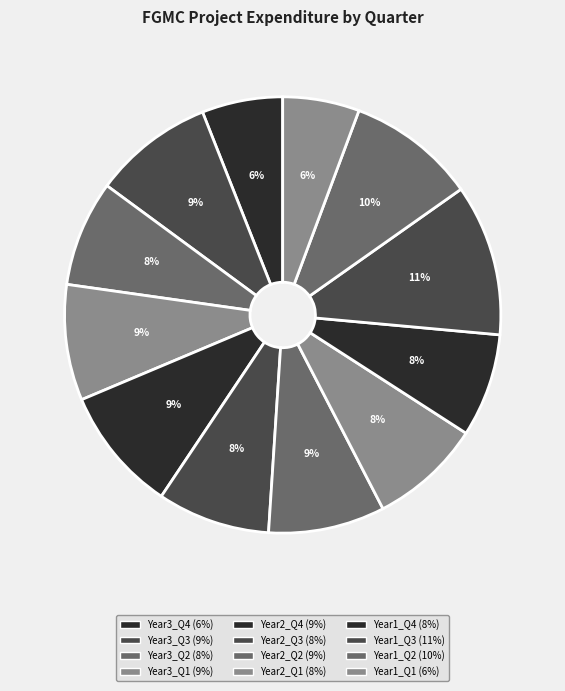

Which slice is the largest?

Year1_Q3